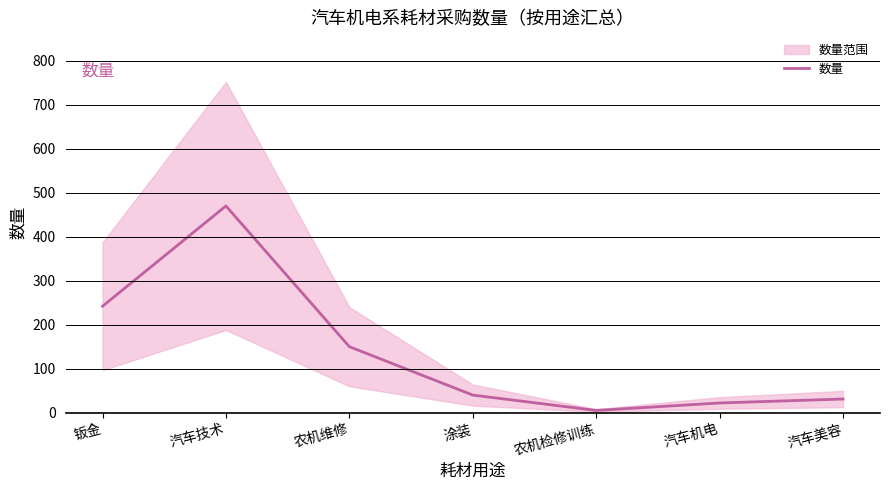

What is the difference between the second highest and second lowest values?

220